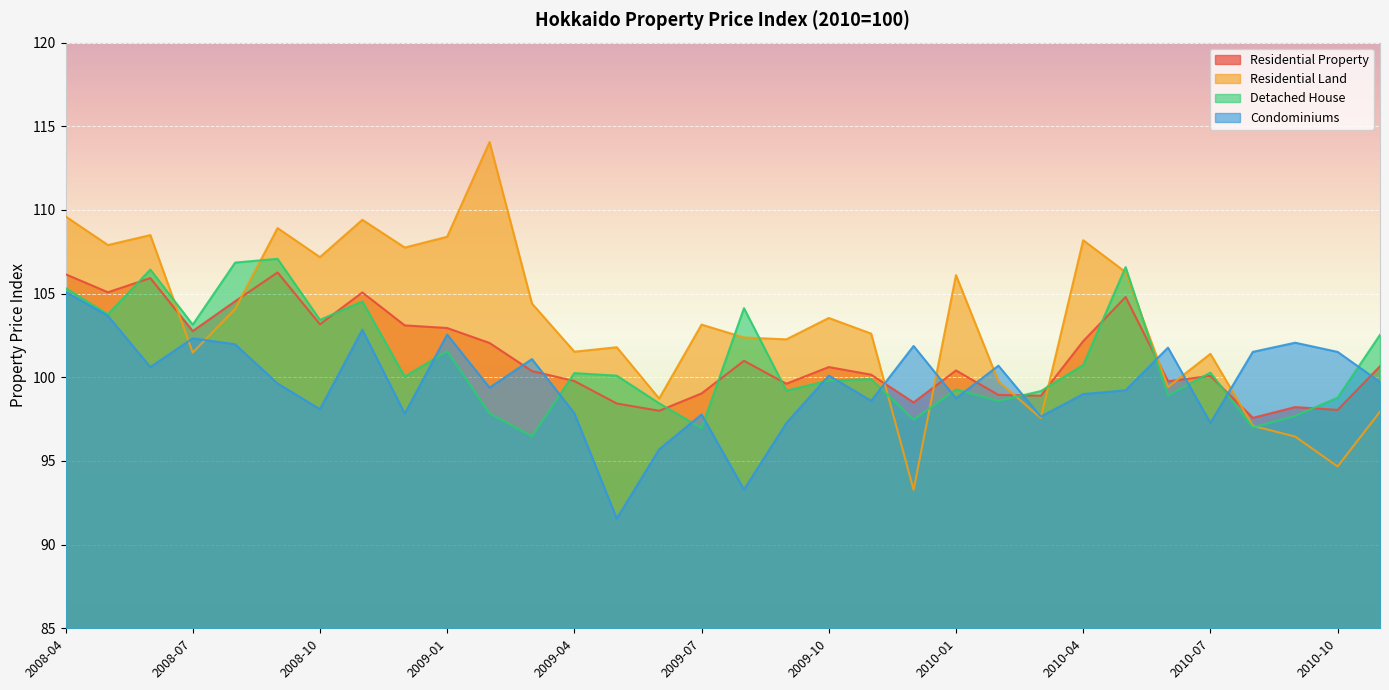

Which has a higher value, 2008-11 or 2008-08?

2008-11